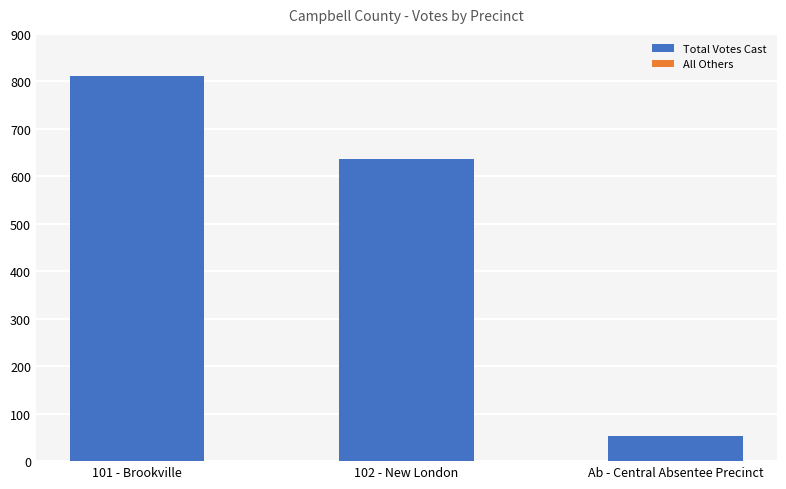

What is the difference between the maximum and minimum values?

759